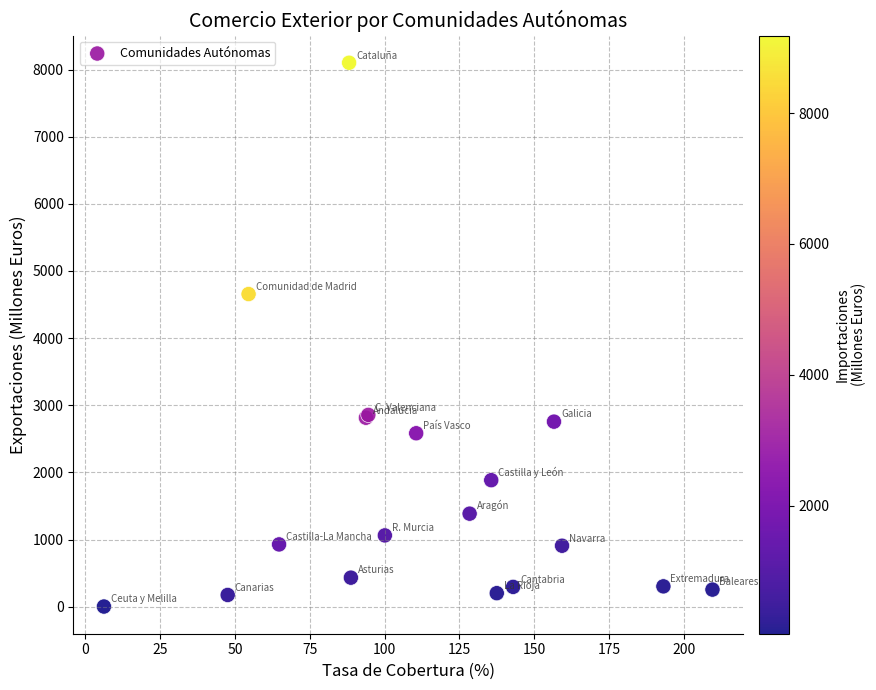

What Y value in the scatter plot is closest to 4051?

4655.9